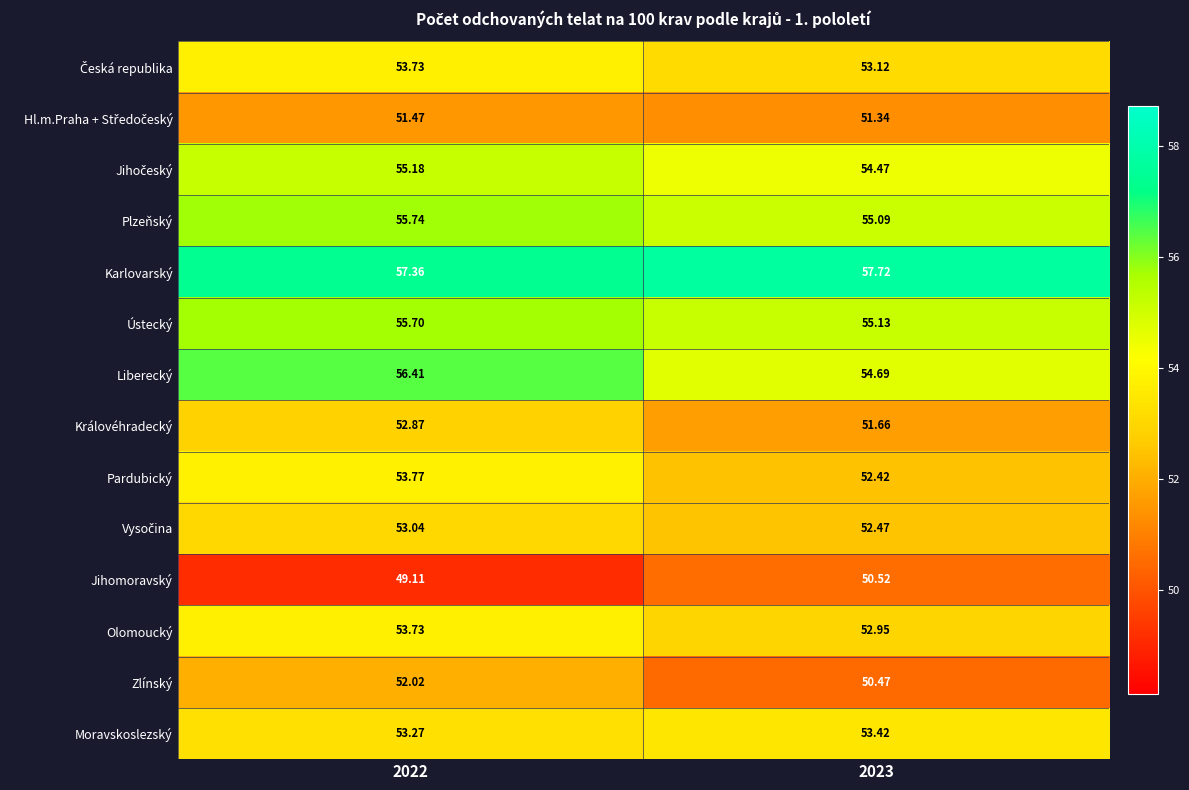

Which series changed the most between 2022 and 2023?

Liberecký